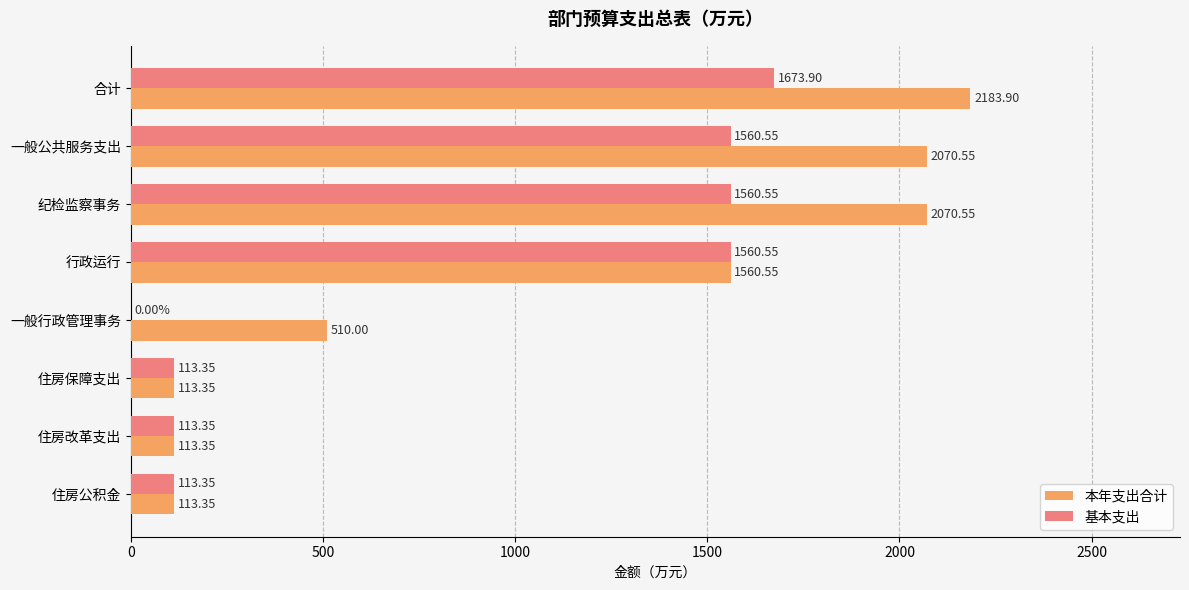

At which category does the chart reach its peak across all series?

合计